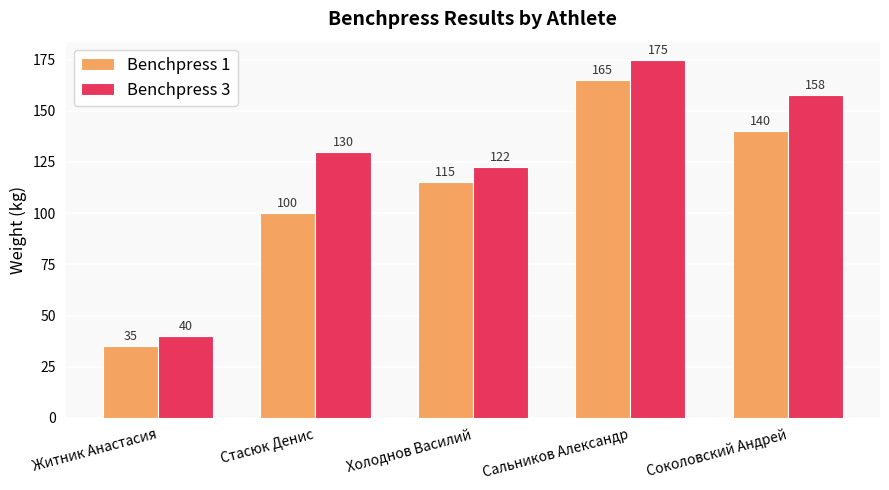

The value of Benchpress 3 at Сальников Александр is 175.0. True or false?

True